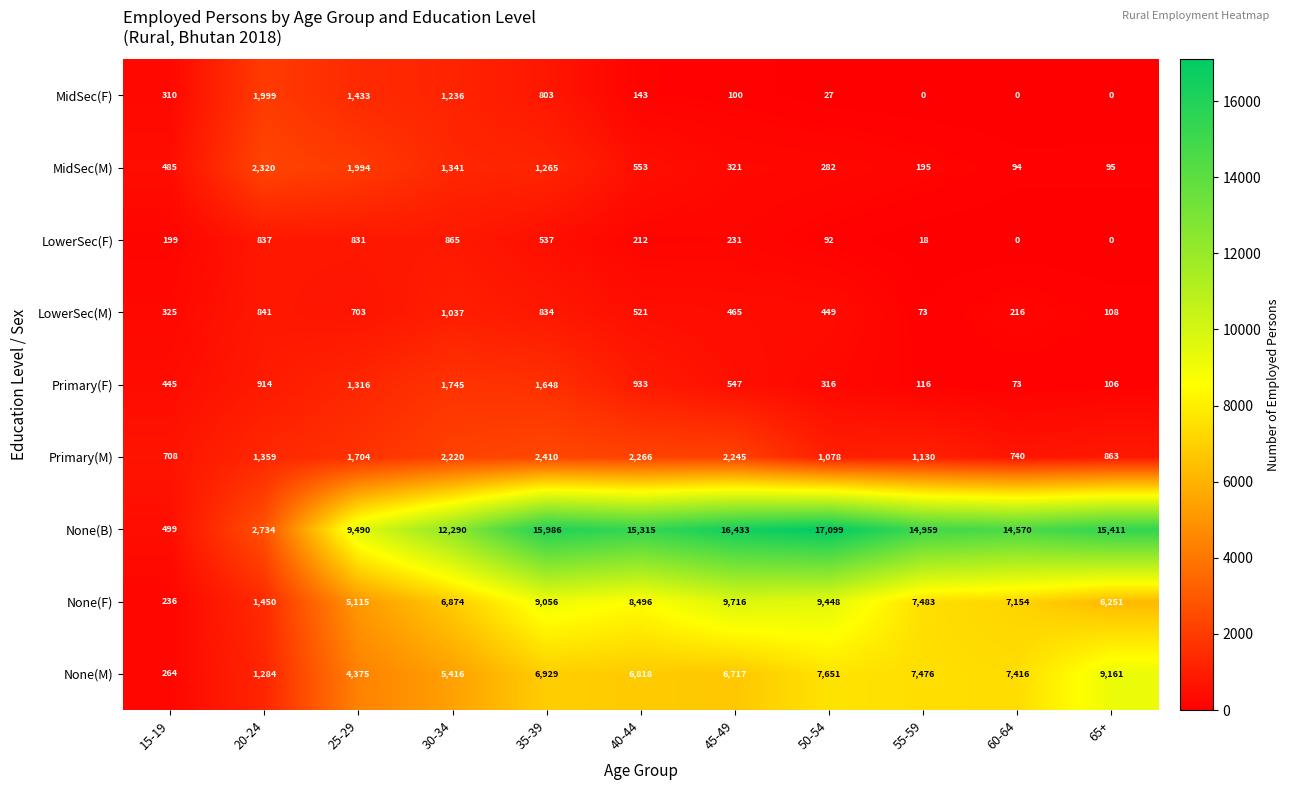

Where does the MidSec(F) series first go above 143?

15-19